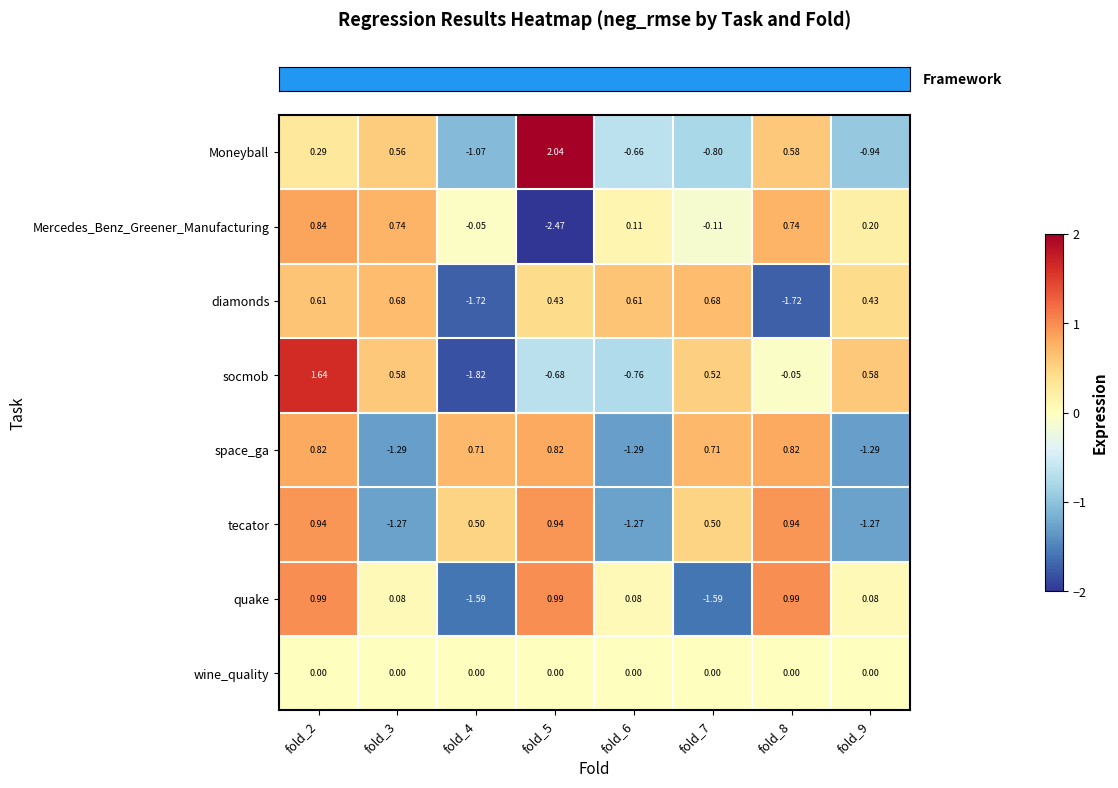

Which series has the widest spread of values?

socmob